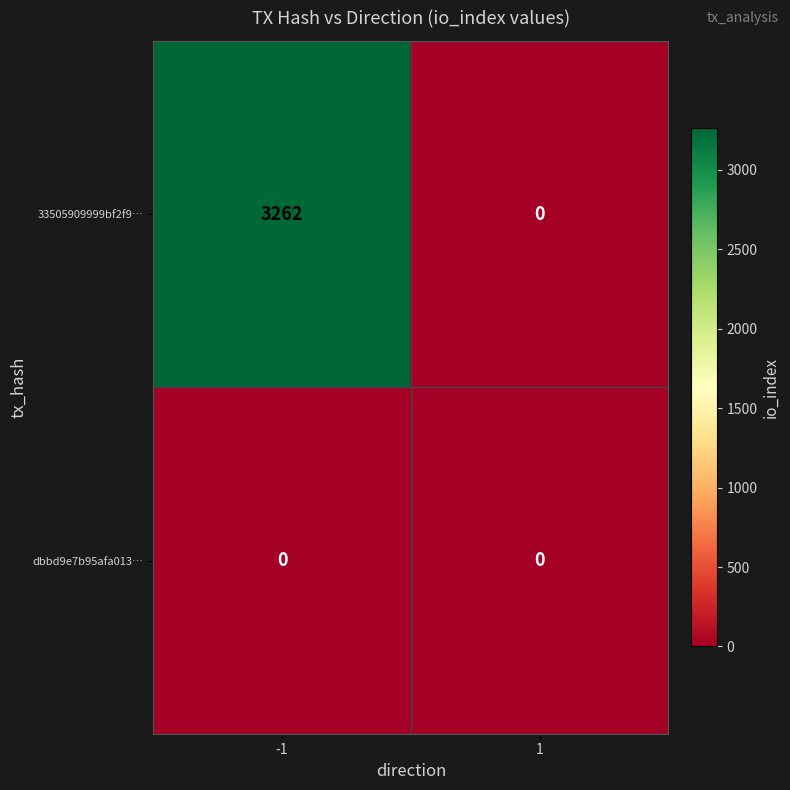

List the series in order of their peak value, highest first.

33505909999bf2f9…, dbbd9e7b95afa013…